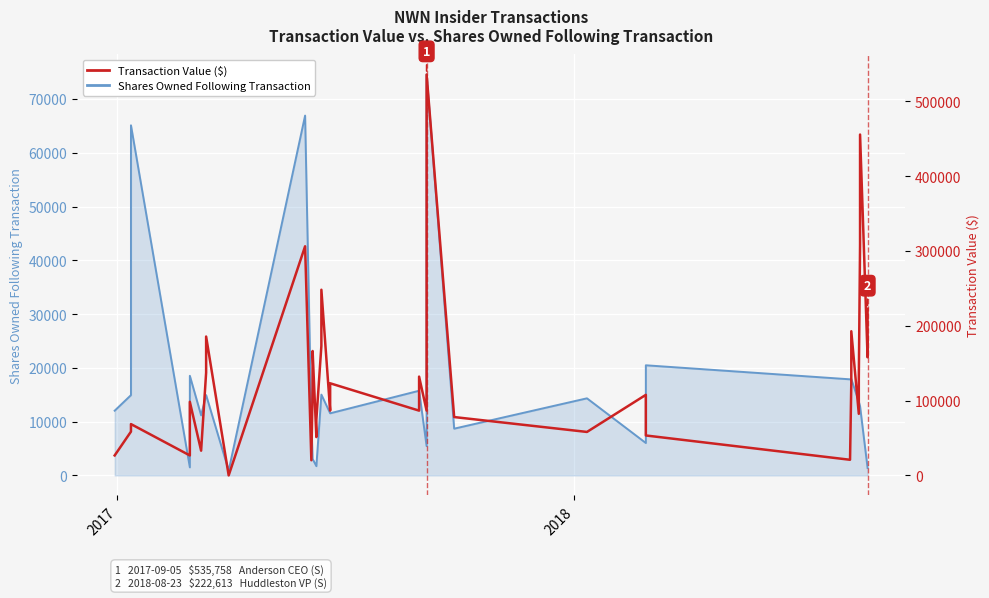

Reading left to right, what are all the values shown in this chart?

Shares Owned Following Transaction: 12037	14928	65106	1500	1500	18529	11174	14938	14938	906	66913	9968	3073	3073	1722	1722	15026	15026	11550	11550	15745	15745	5446	5446	74550	74550	8694	14337	6026	17721	20481	17870	17935	17935	13720	13720	12842	12842	1385	1385
Transaction Value ($): 26688	58533	68607	26688	35970	98345	33058	137348	185600	0	306213	20266	116883	166274	51240	74725	173160	248145	86580	123127	86580	132050	86580	133854	346320	535758	77993	58100	107676	90367	53375	20903	123450	192674	82300	129816	308020	455549	157855	222613